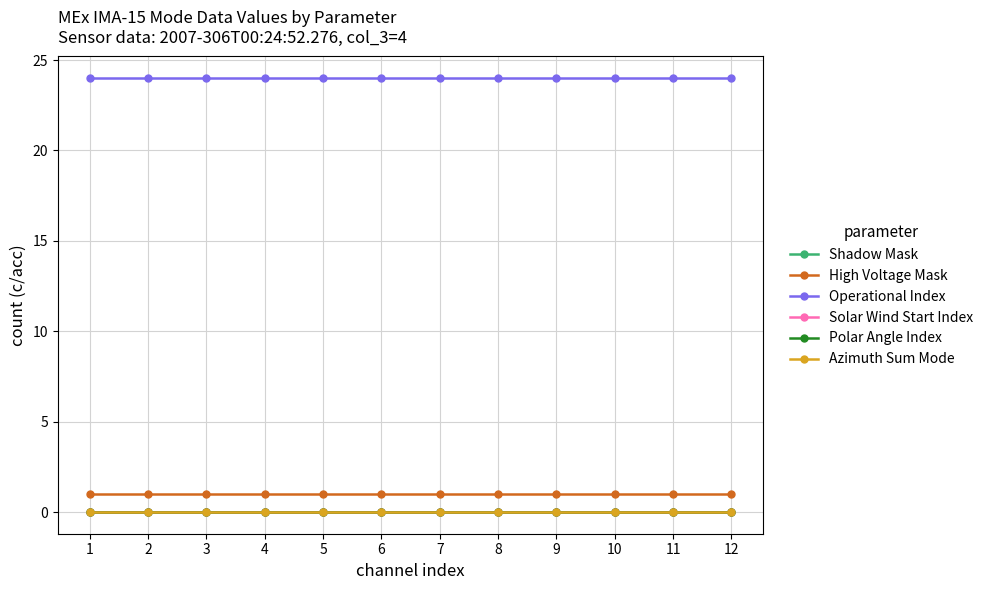

Does the chart have visible grid lines?

Yes